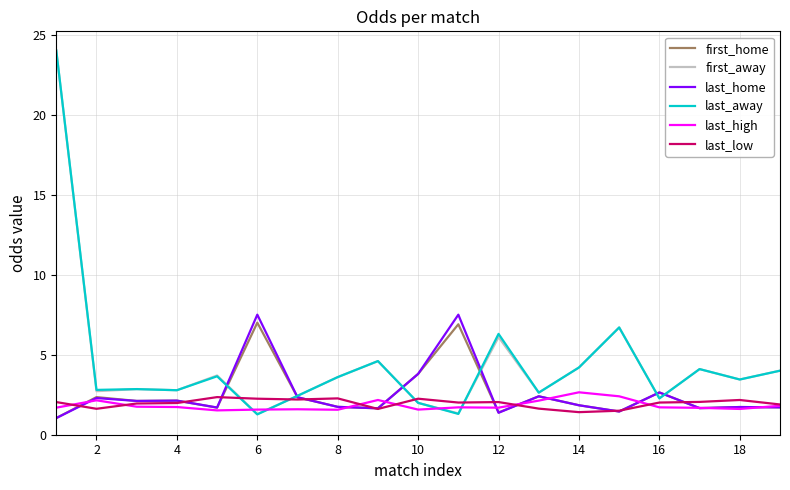

What is the maximum value for first_home?

7.0